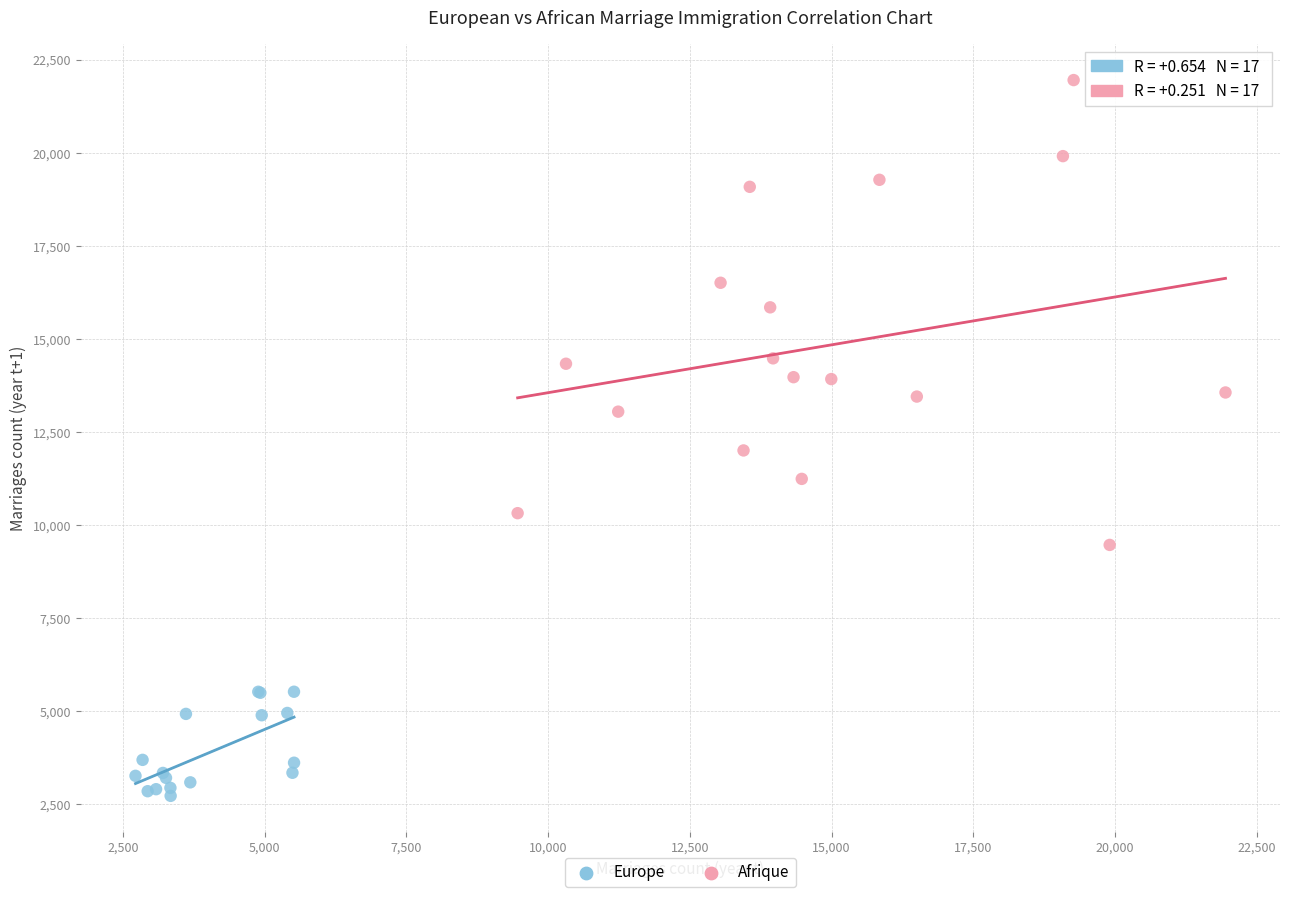

Which series has the widest spread of Y values?

Afrique